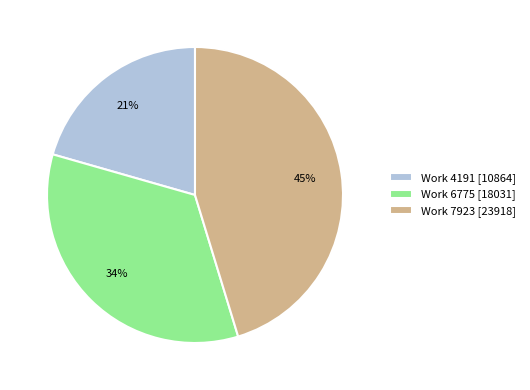

To the nearest percent, what is the average slice percentage?

33%